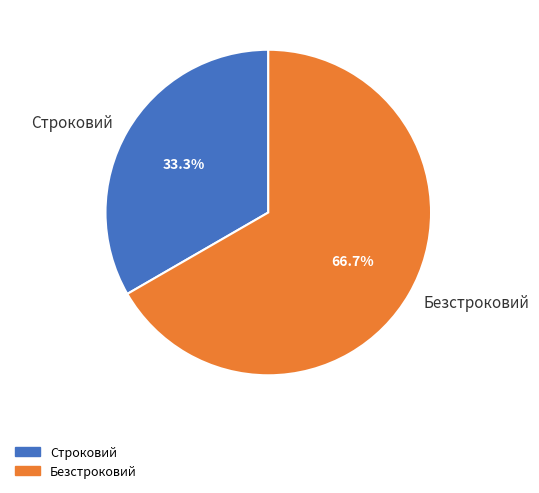

Is Безстроковий the majority of the pie?

Yes